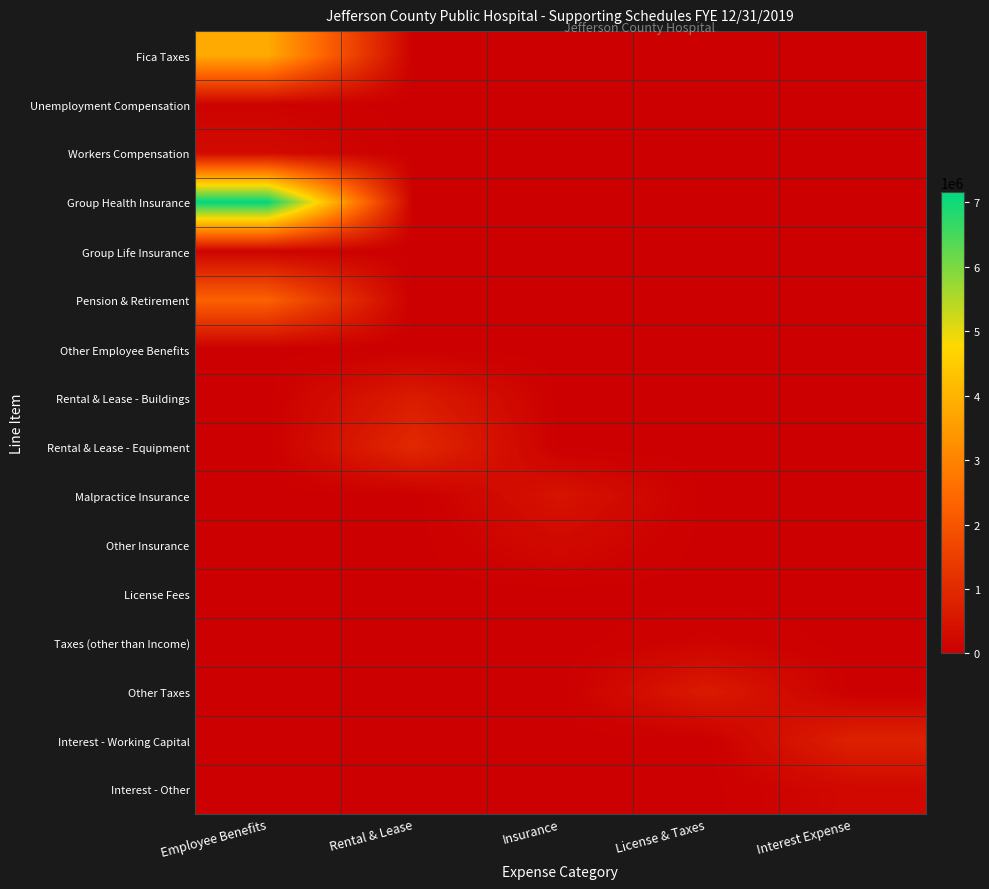

What is the spread (max minus min) of values at License & Taxes?

636790